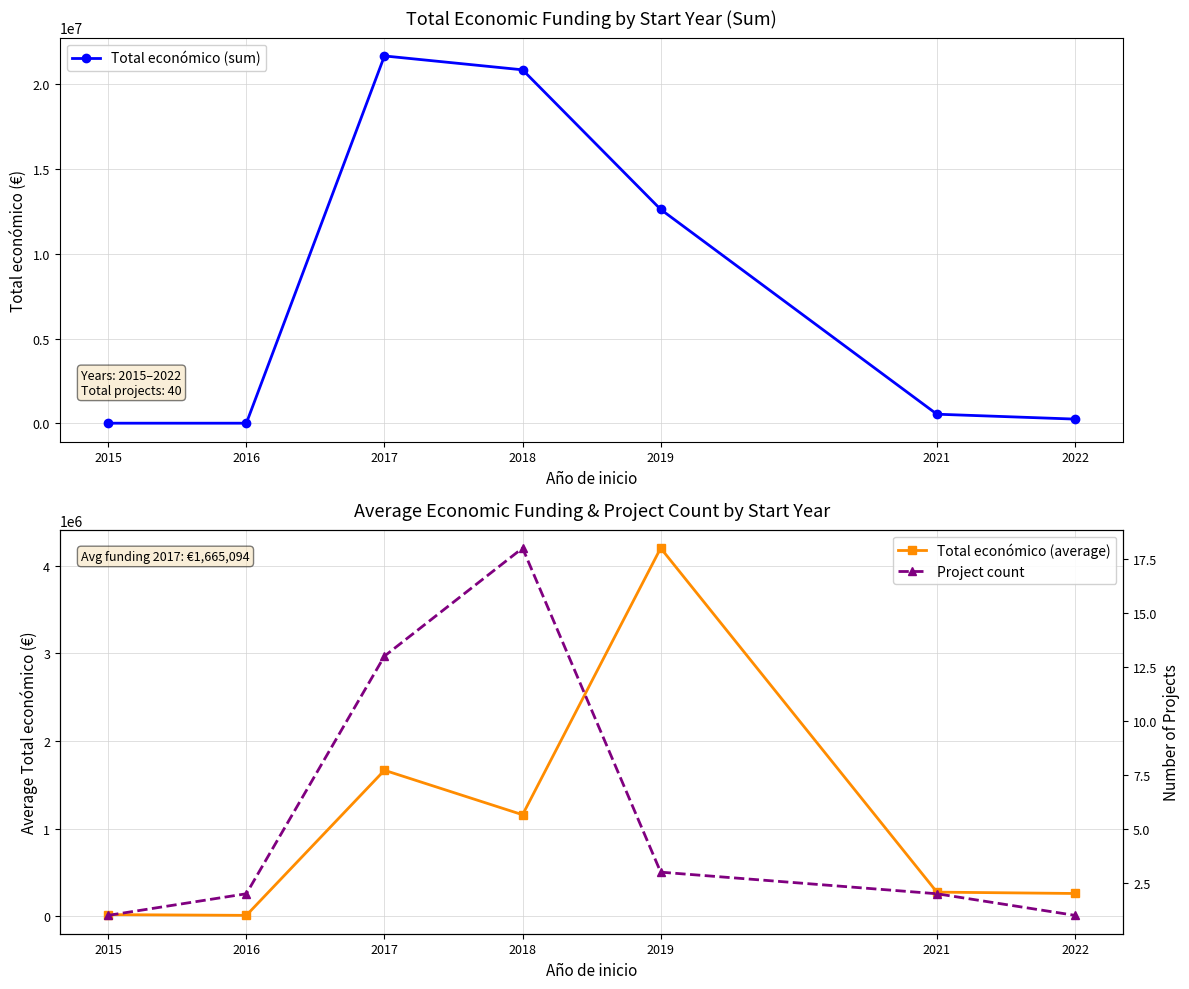

Reading left to right, list all the values displayed in this chart.

Total económico (sum): 2015=16450.0	2016=15980.0	2017=21646218.0	2018=20828447.8	2019=12607469.1	2021=546700.0	2022=257816.0
Total económico (average): 2015=16450.0	2016=7990.0	2017=1665093.7	2018=1157136.0	2019=4202489.7	2021=273350.0	2022=257816.0
Project count: 2015=1.0	2016=2.0	2017=13.0	2018=18.0	2019=3.0	2021=2.0	2022=1.0